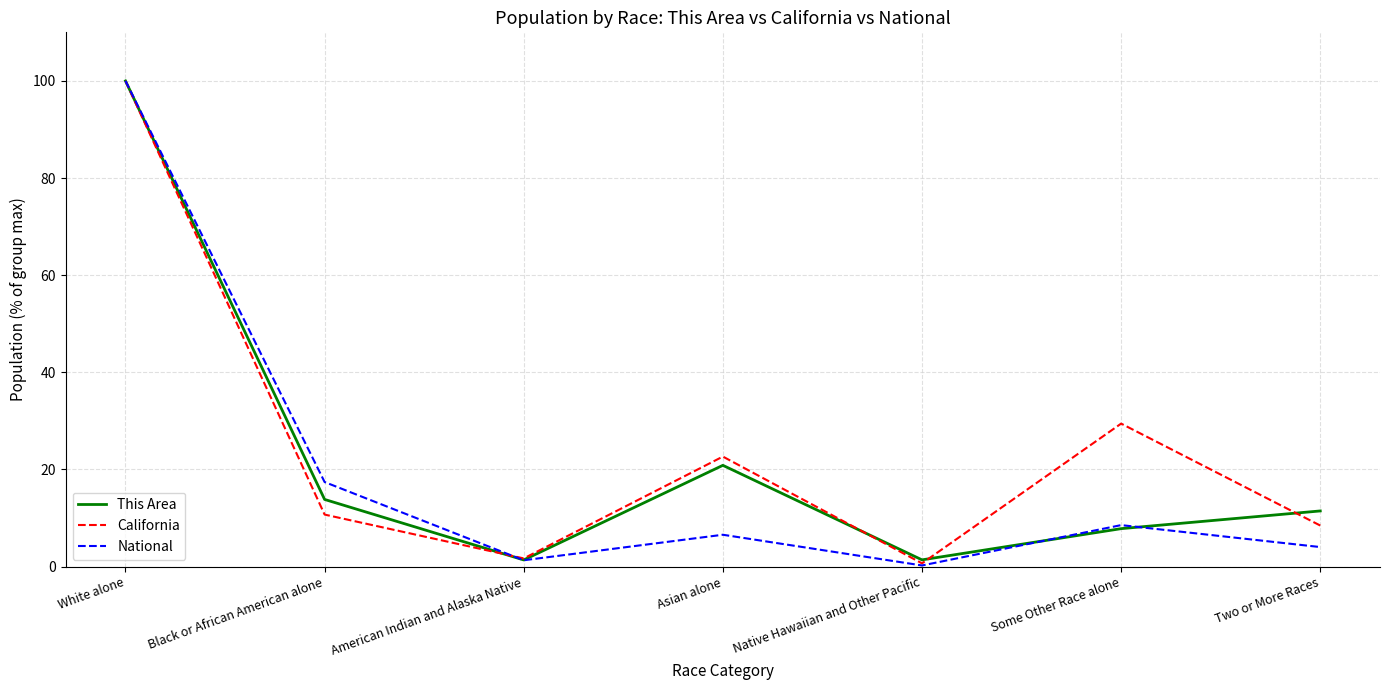

The value of California at White alone is 100.0. True or false?

True